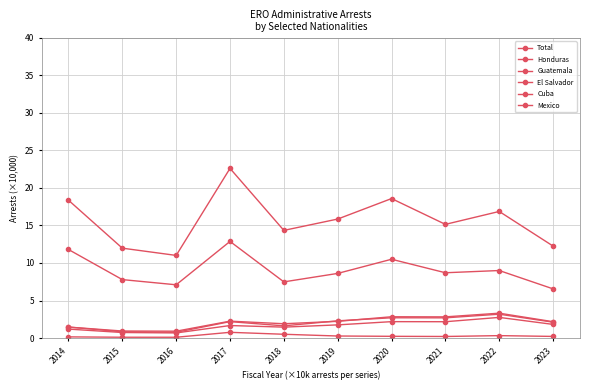

What is the value of the Guatemala point at the 8th from the left?

2.8